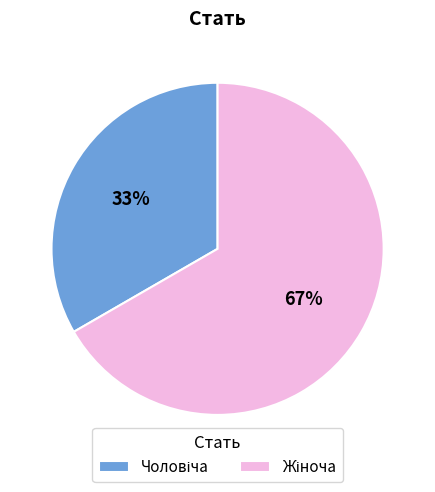

Is there any slice that represents more than half of the pie?

Yes